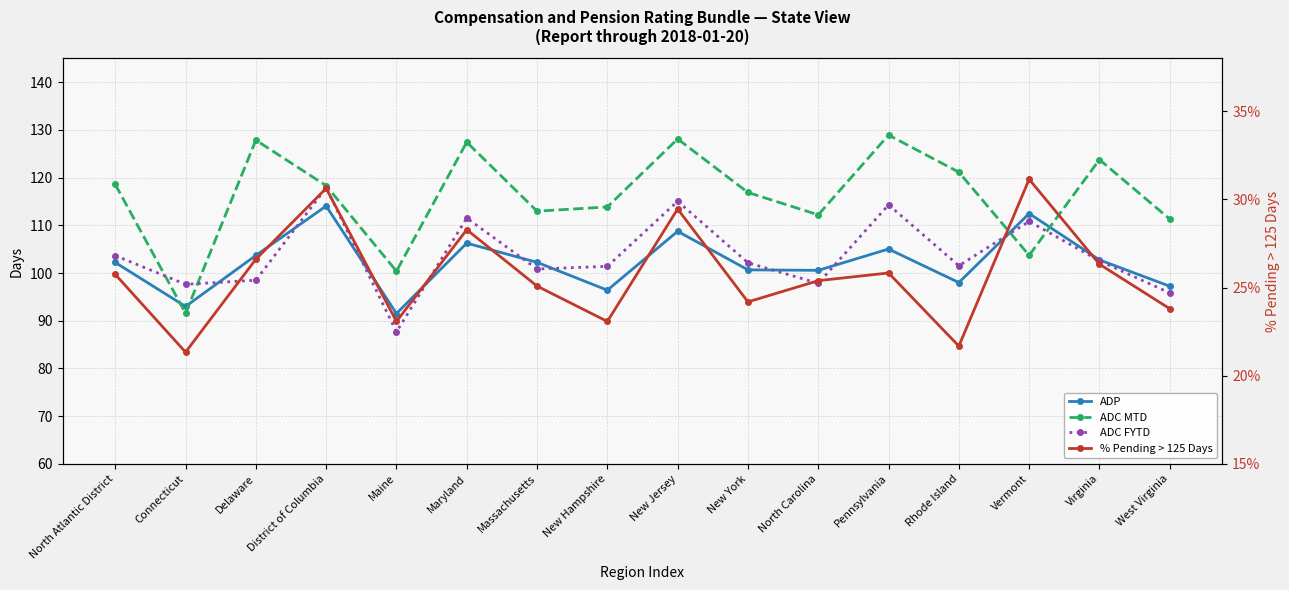

What is the spread (max minus min) of values at New York?

116.6